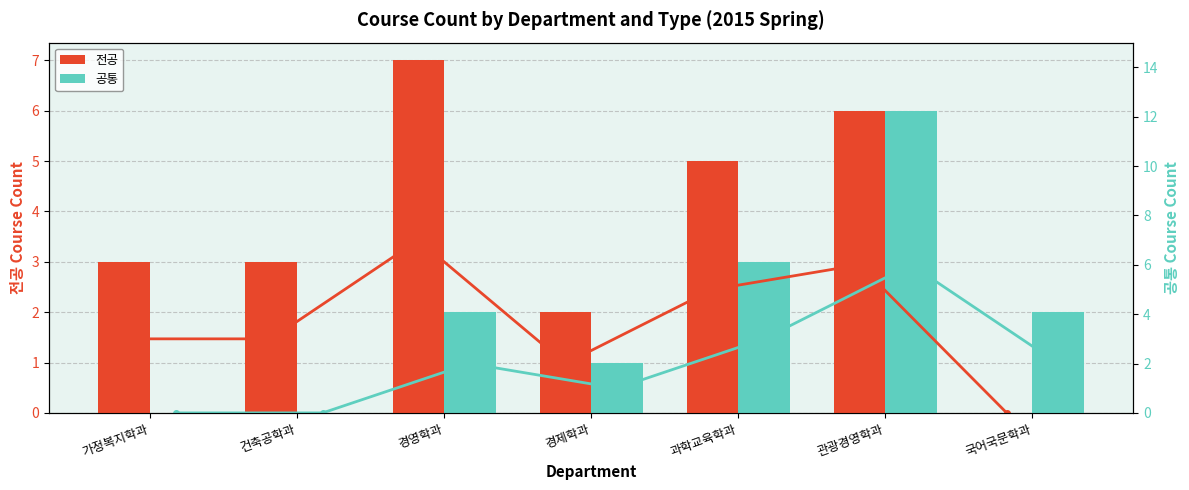

The 전공 (line) series shows 4 at 국어국문학과. True or false?

False